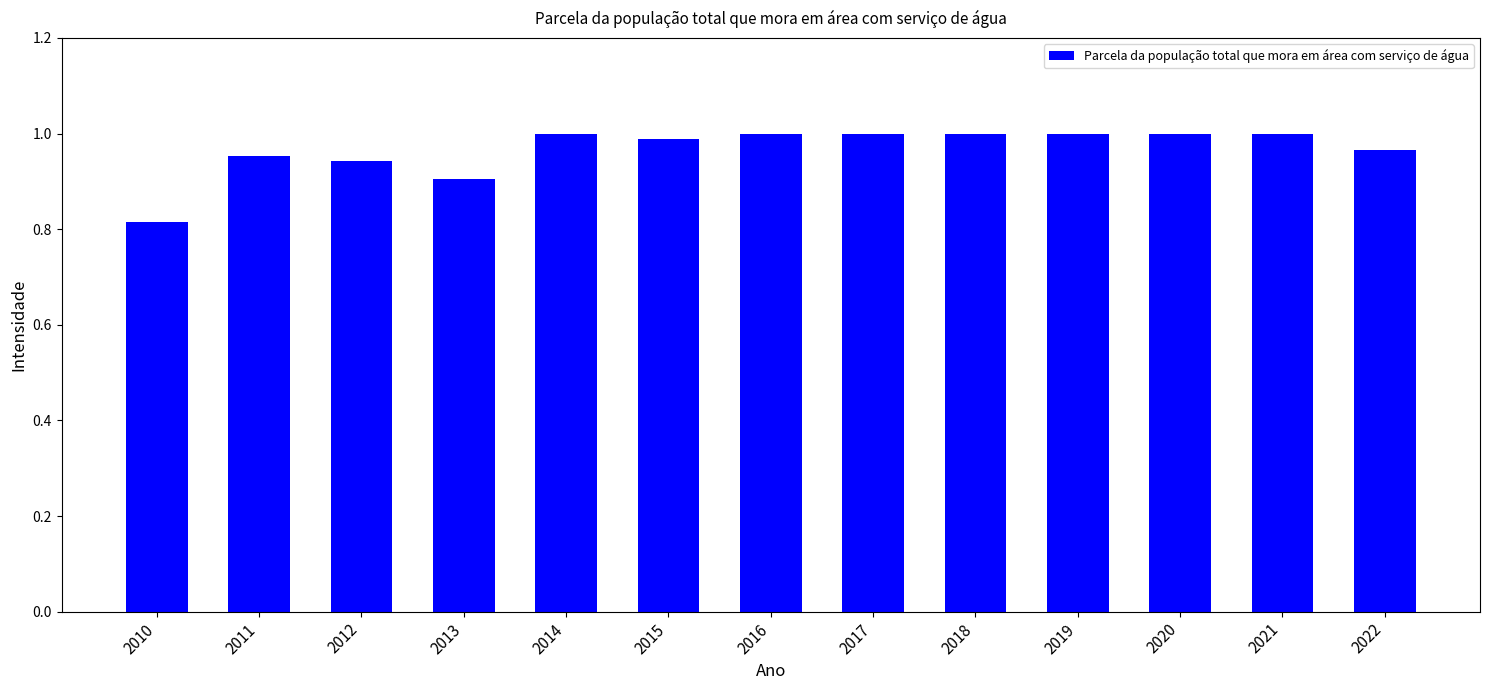

The value at 2018 is 1.0. True or false?

True